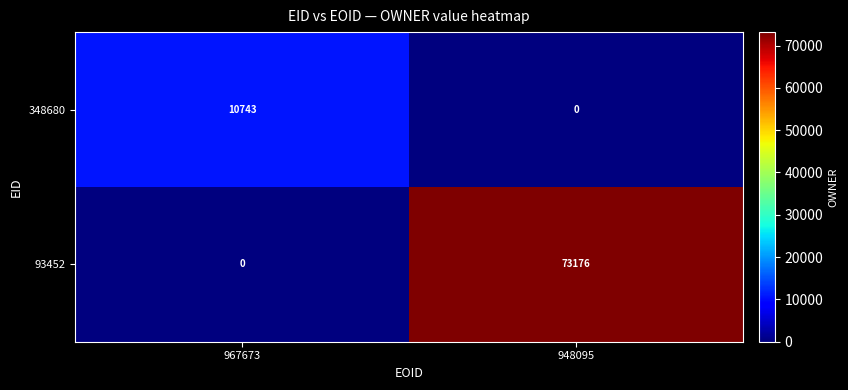

Rank the series at 967673 from lowest to highest value.

93452, 348680